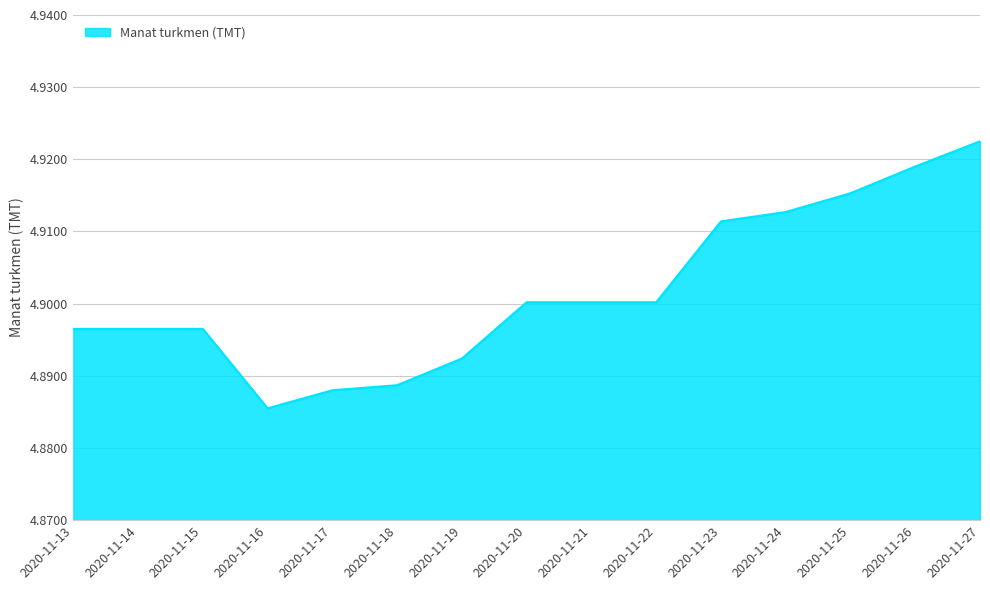

Is it true that the value at 2020-11-25 is 4.9?

True